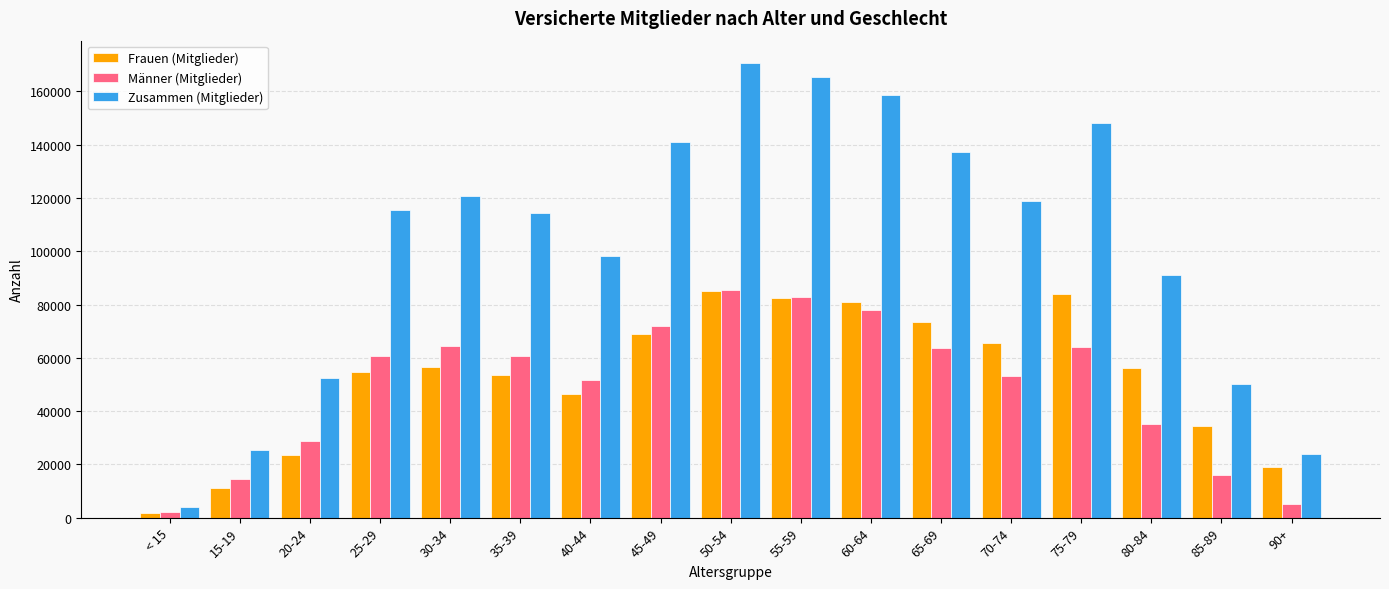

What is the label of the 12th bar from the right?

35-39